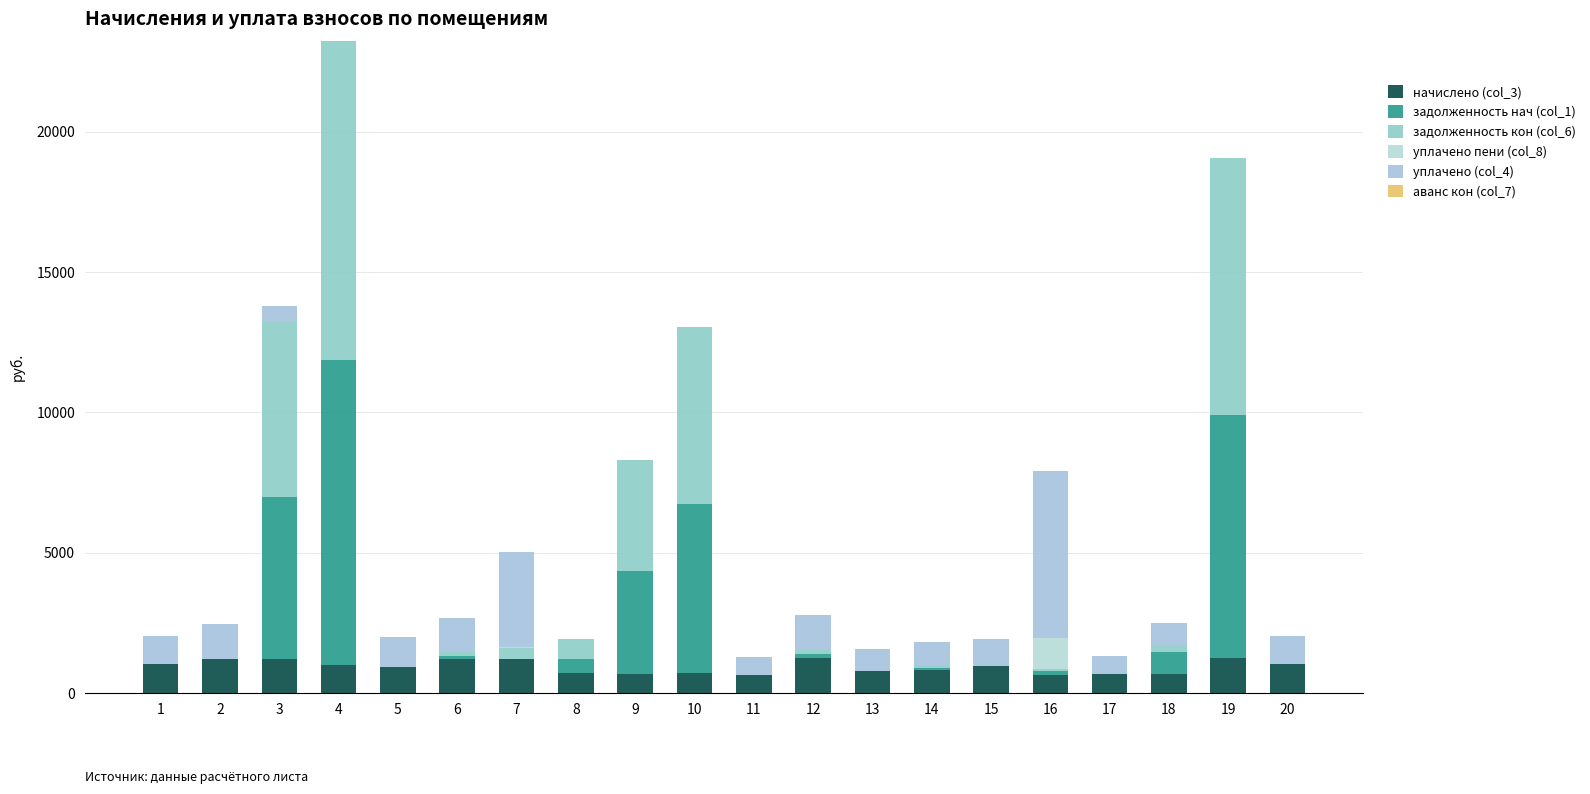

At which label is начислено (col_3) closest to 939?

5